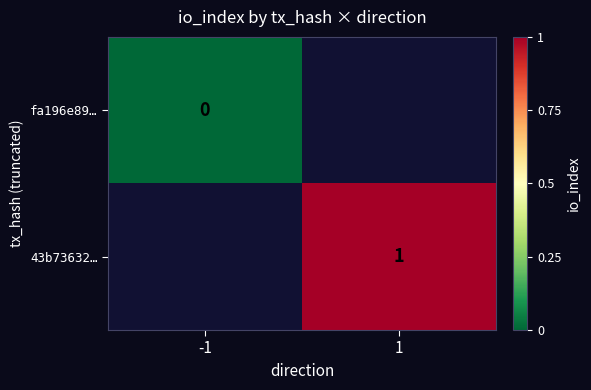

At how many categories does at least one series exceed 0?

1